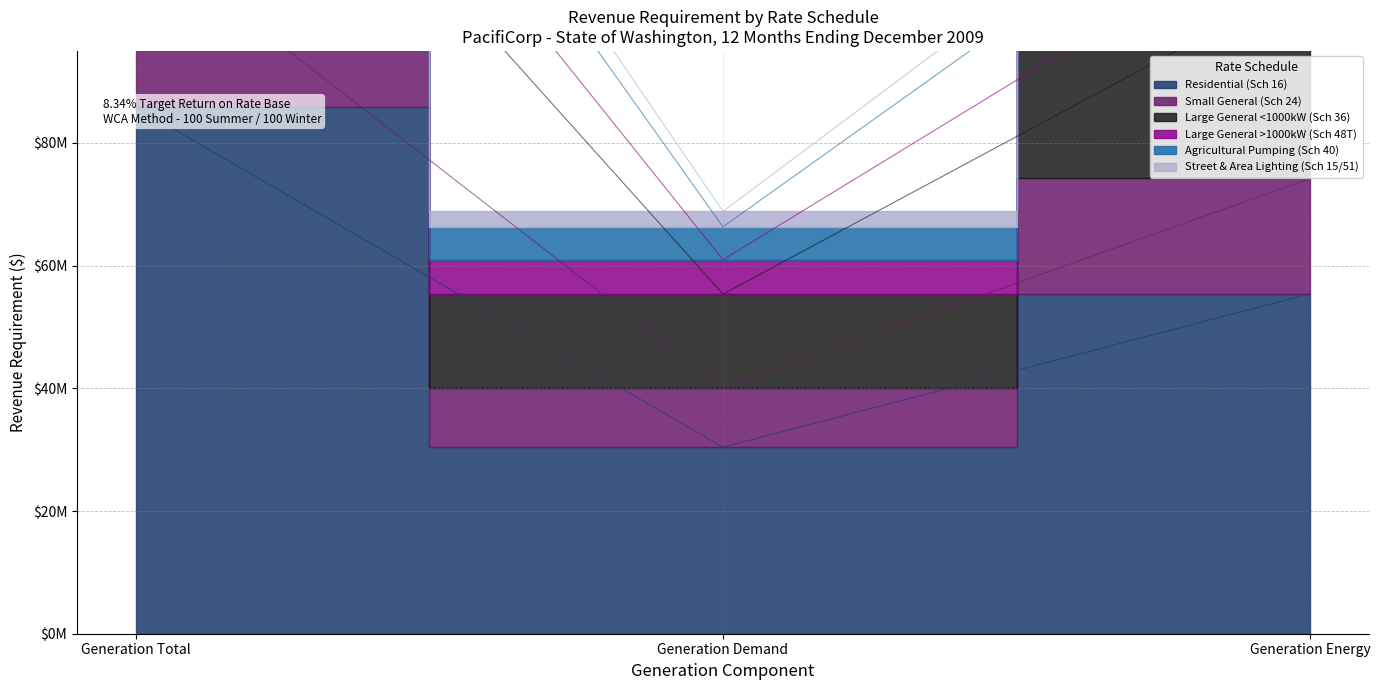

What is the value of the Residential (Sch 16) point at the 1st from the left?

85834870.6